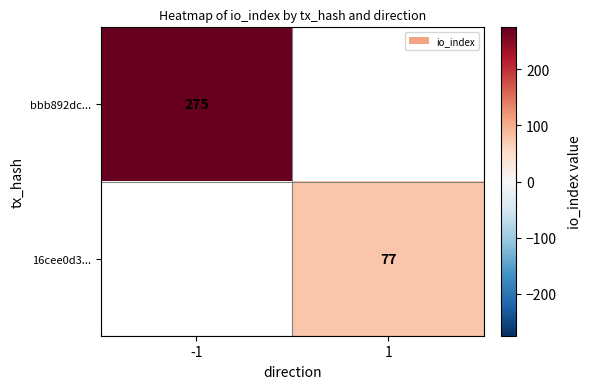

At how many categories does at least one series exceed 185?

1